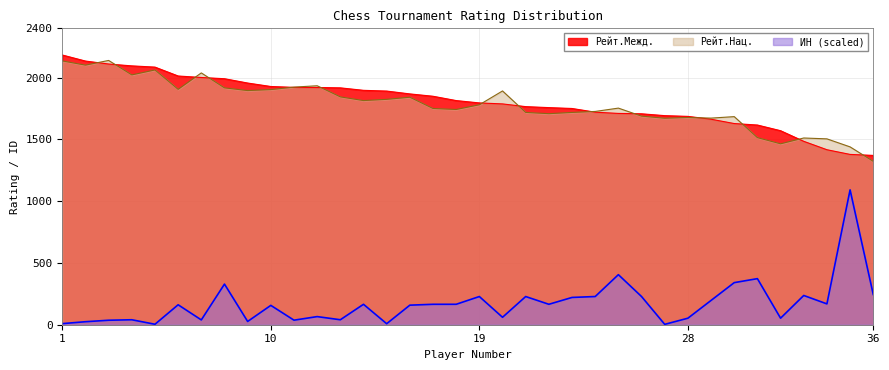

Rank the categories by ИН value from lowest to highest.

27, 5, 15, 1, 2, 9, 3, 11, 7, 4, 13, 28, 32, 20, 12, 10, 16, 6, 14, 17, 22, 18, 34, 29, 23, 26, 21, 24, 19, 33, 36, 8, 30, 31, 25, 35